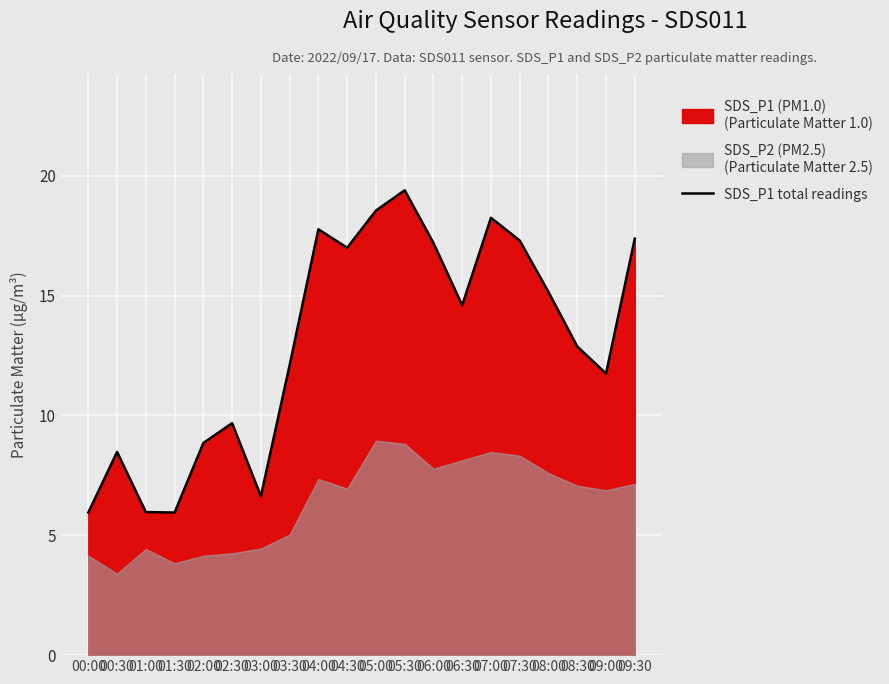

How many lines are shown in the chart?

1